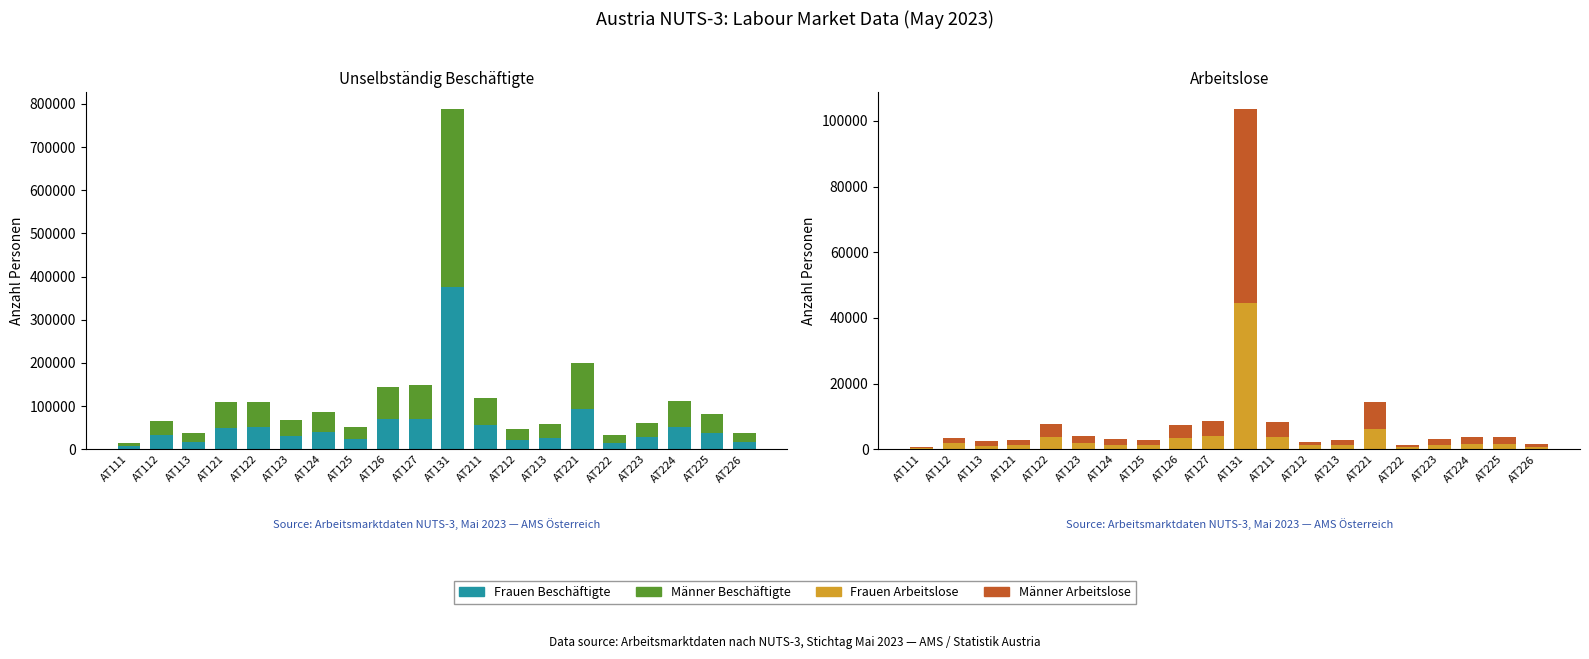

What is the highest value of the Männer Beschäftigte series?

411922